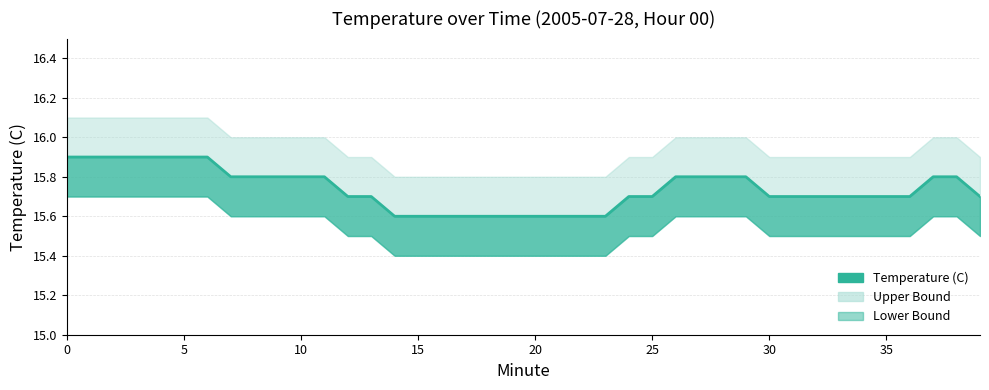

What is the difference between the second highest and second lowest values?

0.3